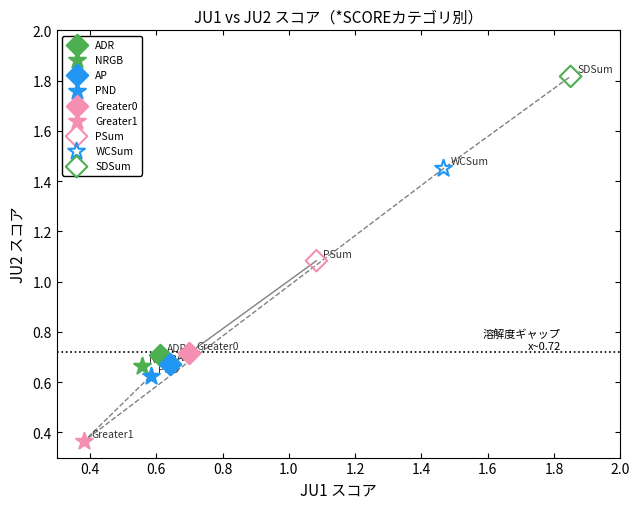

Which series contains the lowest Y value?

Greater1